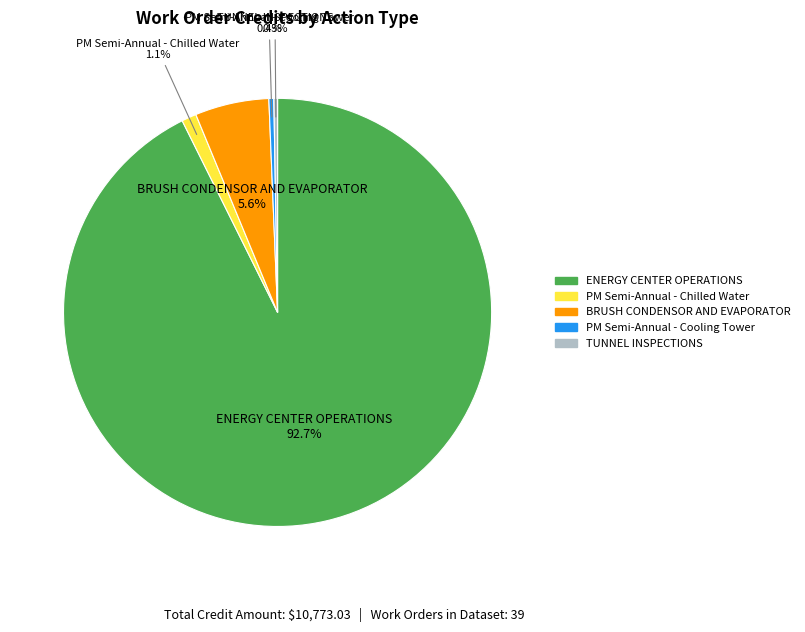

To the nearest percent, what is the average slice percentage?

20%